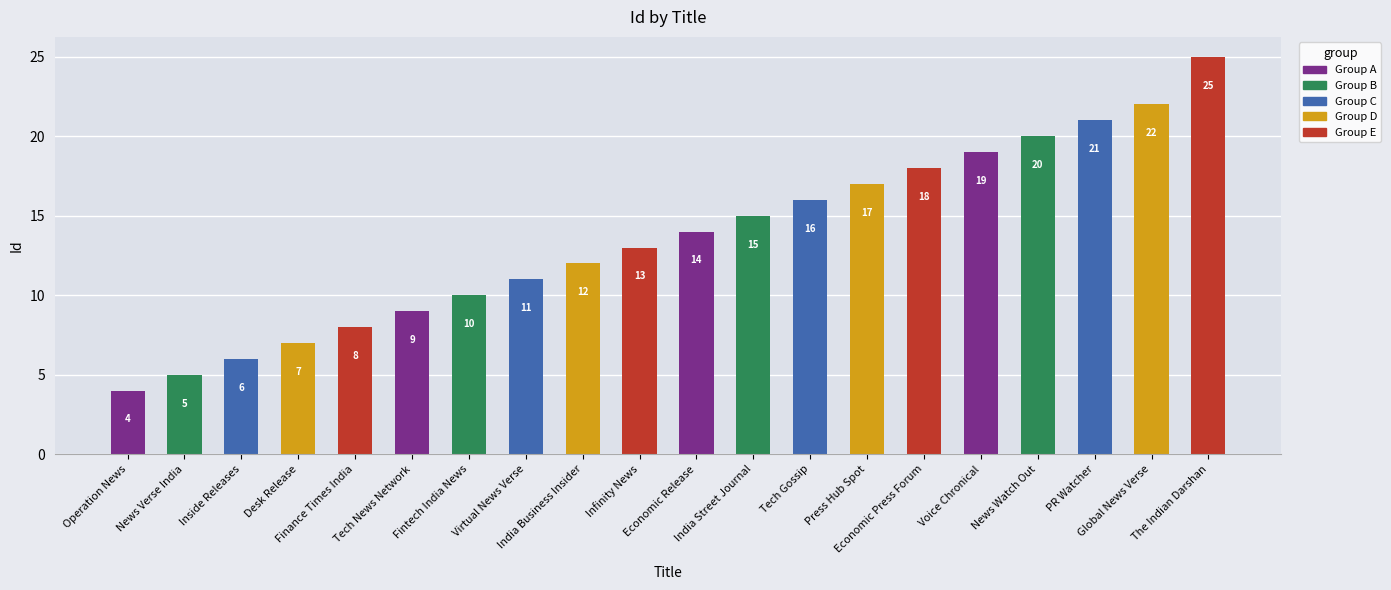

What is the label of the 16th bar from the right?

Finance Times India